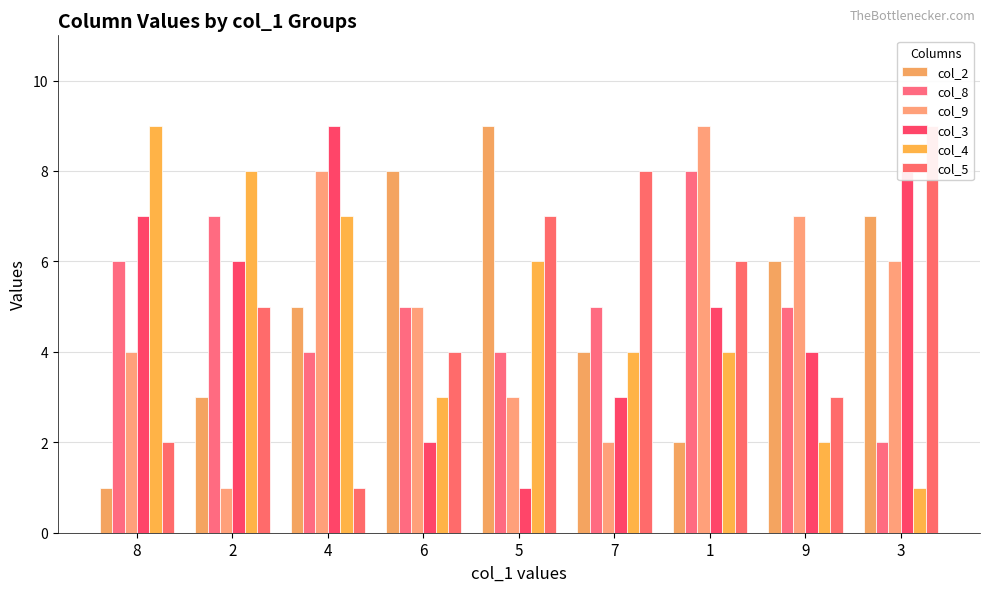

What is the value of the col_2 bar at the 5th from the left?

9